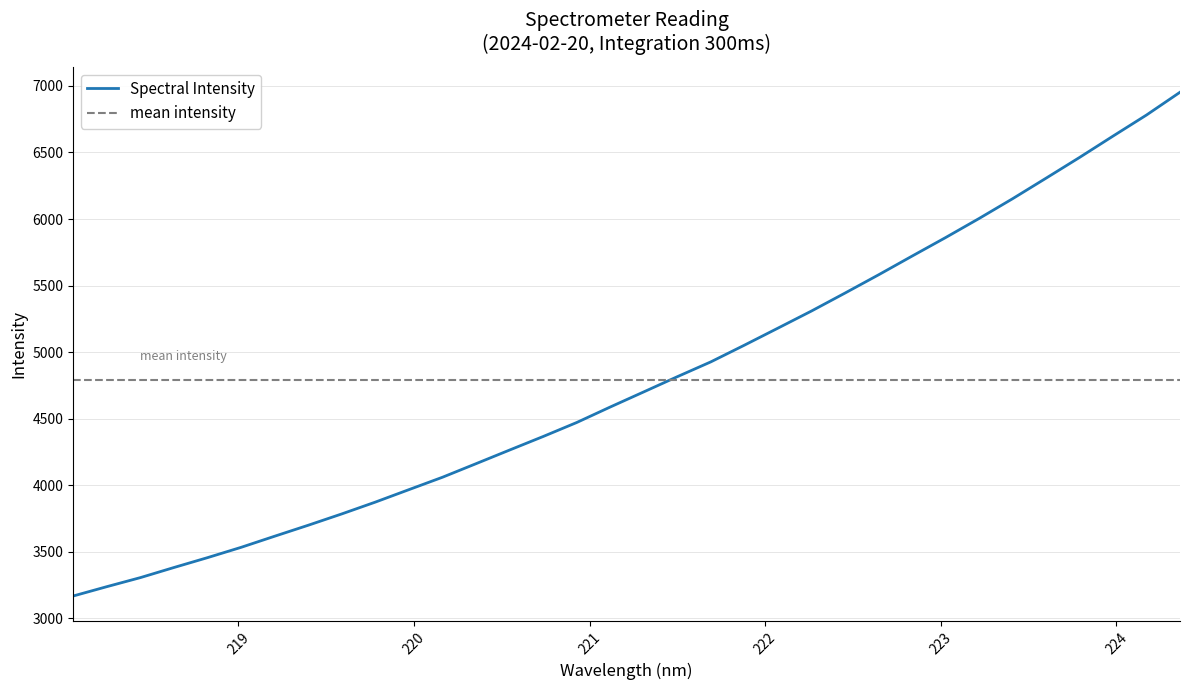

The chart shows a value of 6152.3 at 223.408. True or false?

True